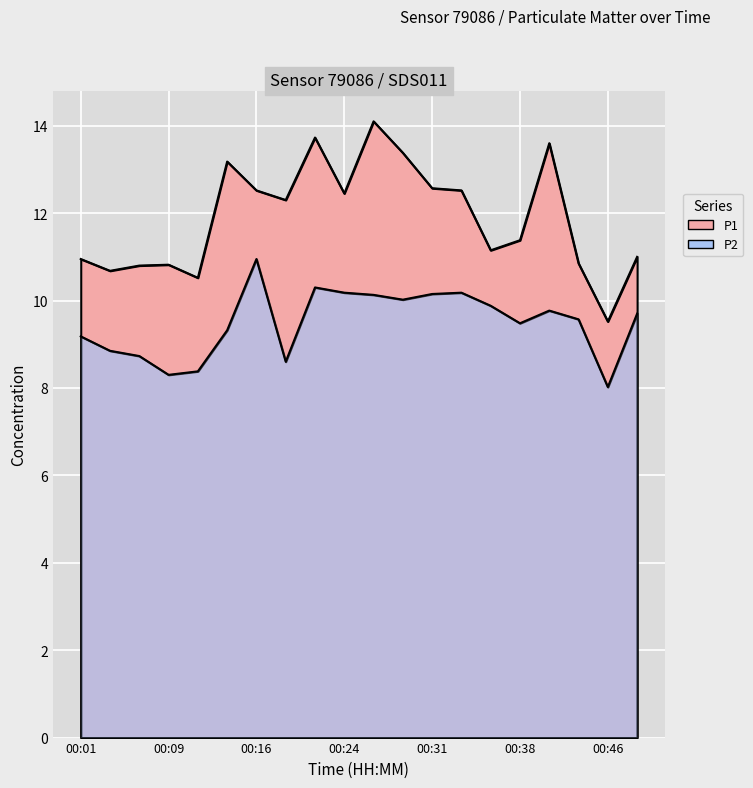

List the series in order of their peak value, lowest first.

P2, P1